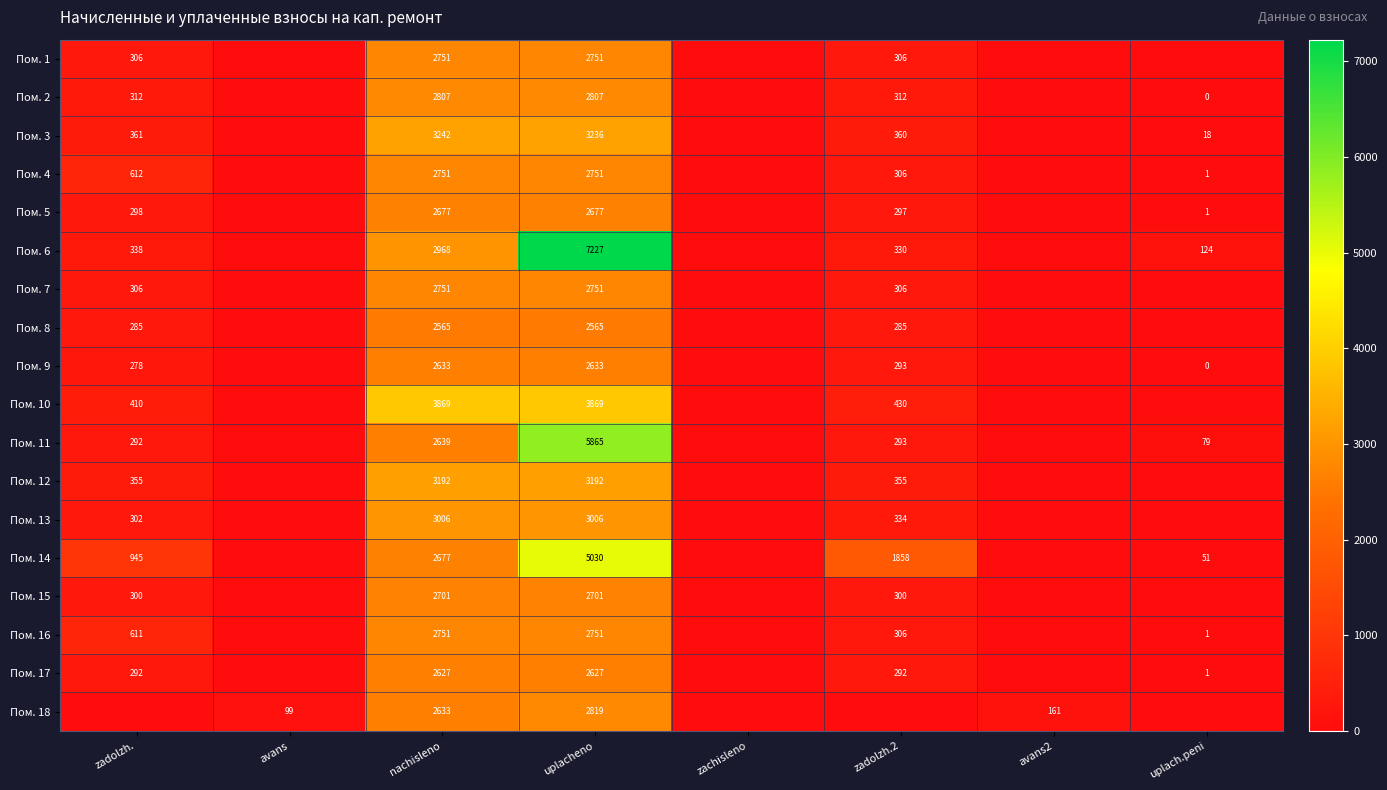

Is it true that Пом. 12 equals 166 at zadolzh.2?

False